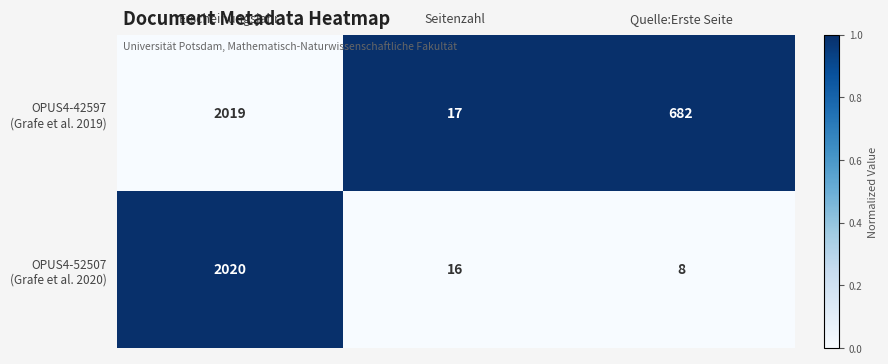

What is the difference between the highest and lowest values at Quelle:Erste Seite?

674